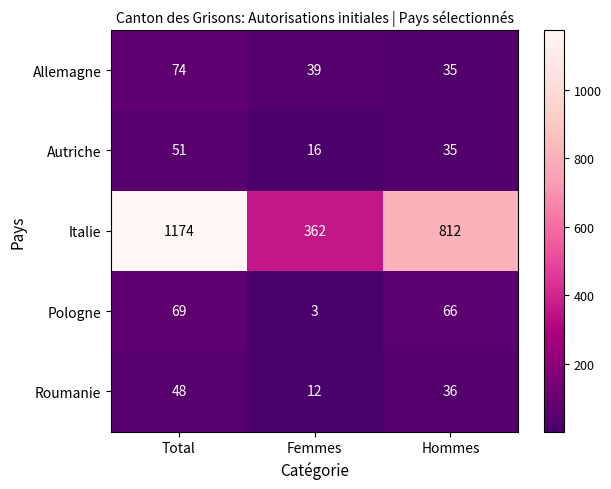

Reading left to right, what are all the values shown in this chart?

Allemagne: 74	39	35
Autriche: 51	16	35
Italie: 1174	362	812
Pologne: 69	3	66
Roumanie: 48	12	36